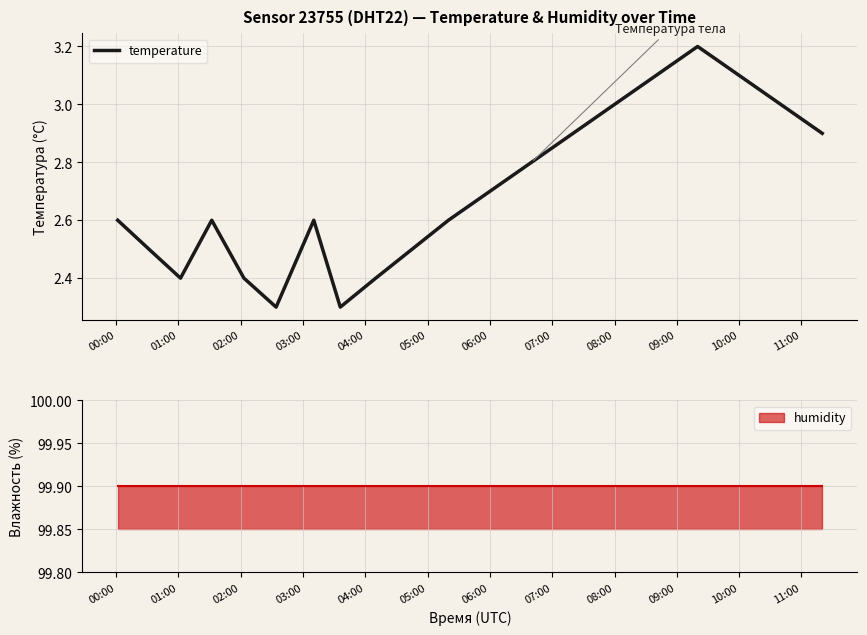

What value does the data have at 04:00?

2.4